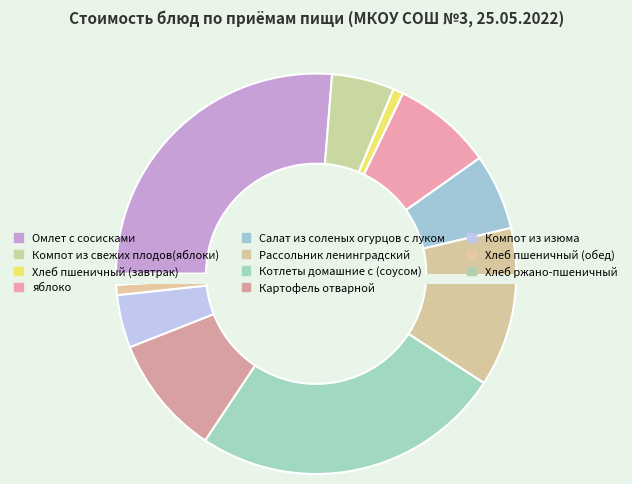

What percentage is NOT represented by Компот из изюма?

95.7%